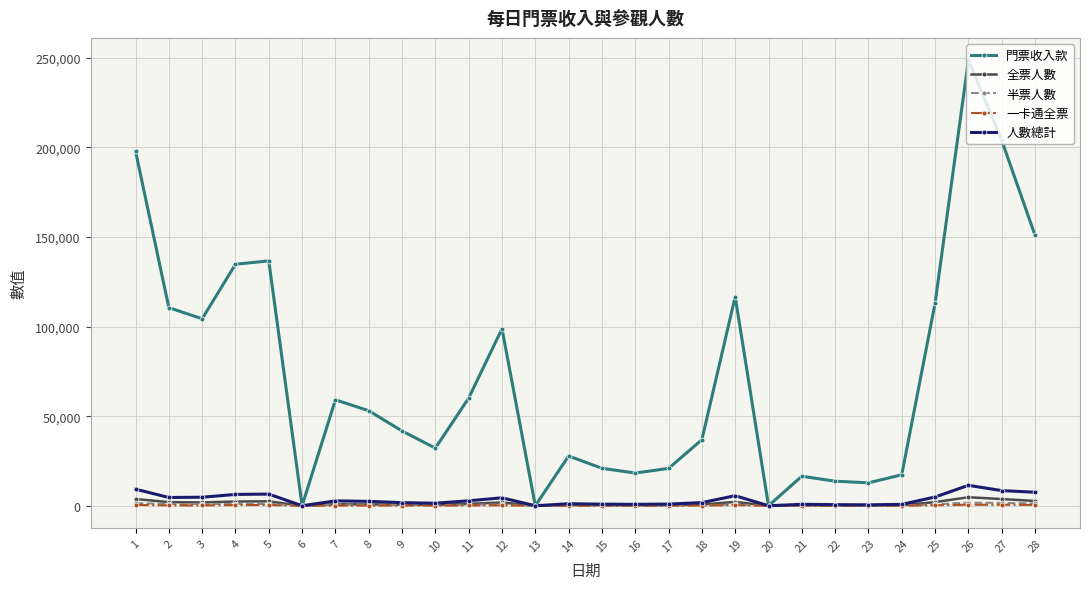

Which series has the largest total across all categories?

門票收入款